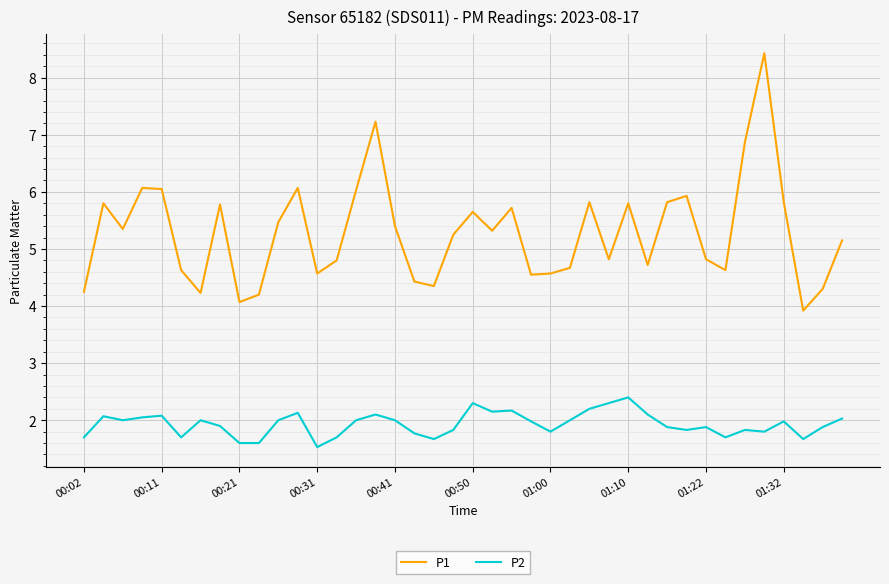

True or false: P2 and P1 intersect in this chart.

False